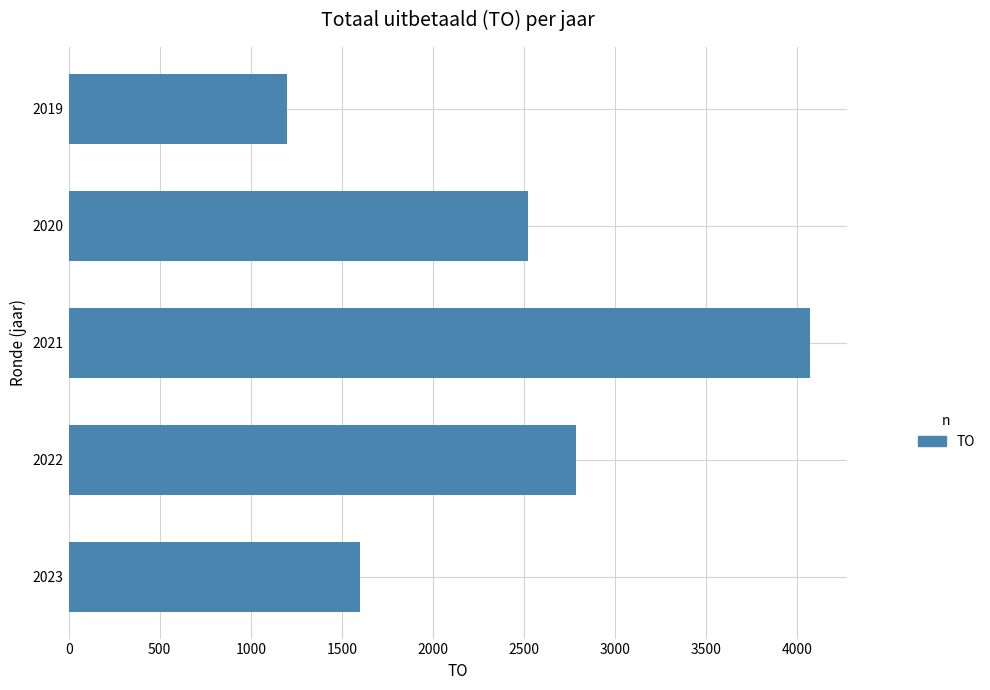

What is the average value?

2435